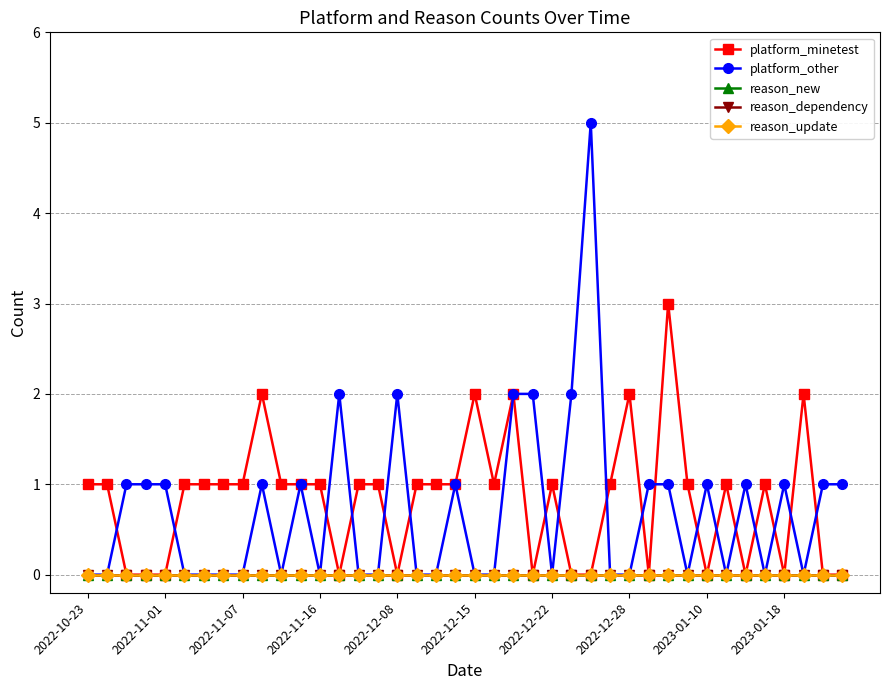

True or false: platform_minetest and reason_new intersect in this chart.

False